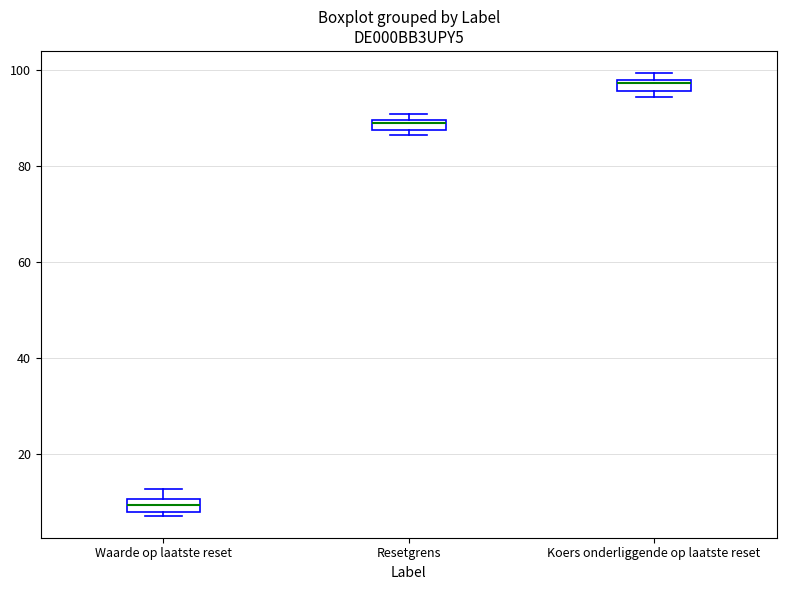

Which box's median line is the highest?

Koers onderliggende op laatste reset